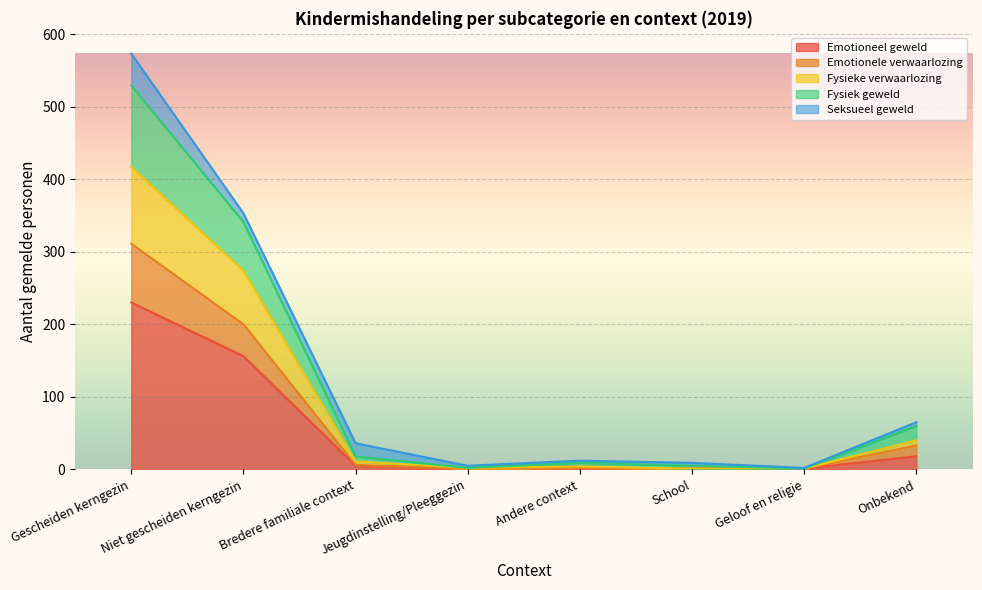

What position from the right is Andere context?

4